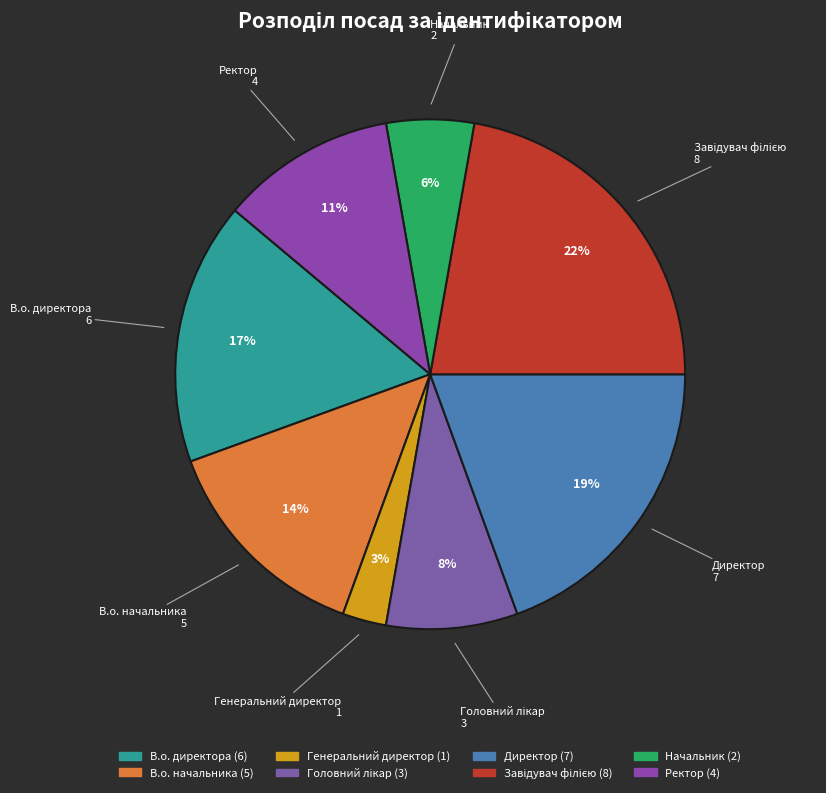

Count the number of slices in the pie.

8